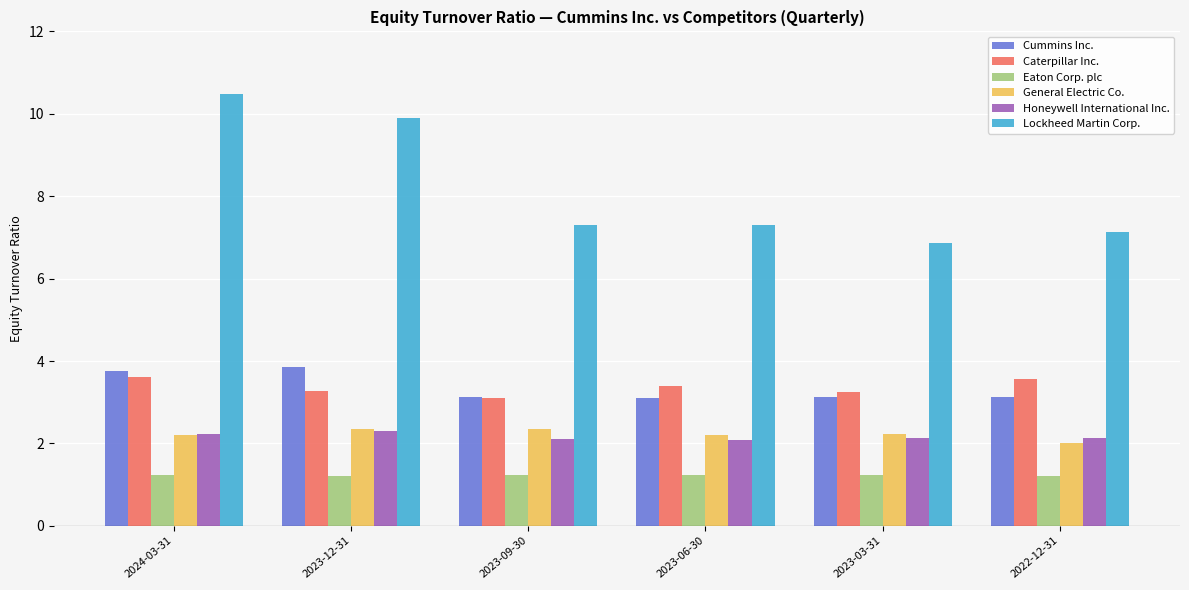

At which category is the sum across all series the highest?

2024-03-31